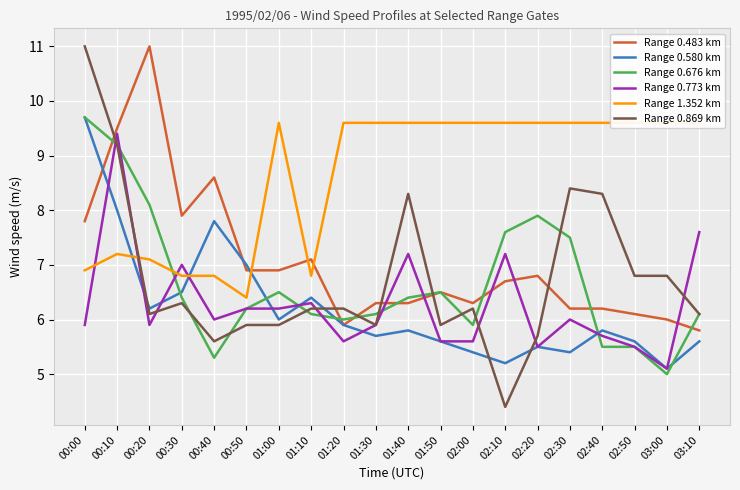

Between which two adjacent categories do Range 0.773 km and Range 0.580 km first intersect?

00:00 and 00:10